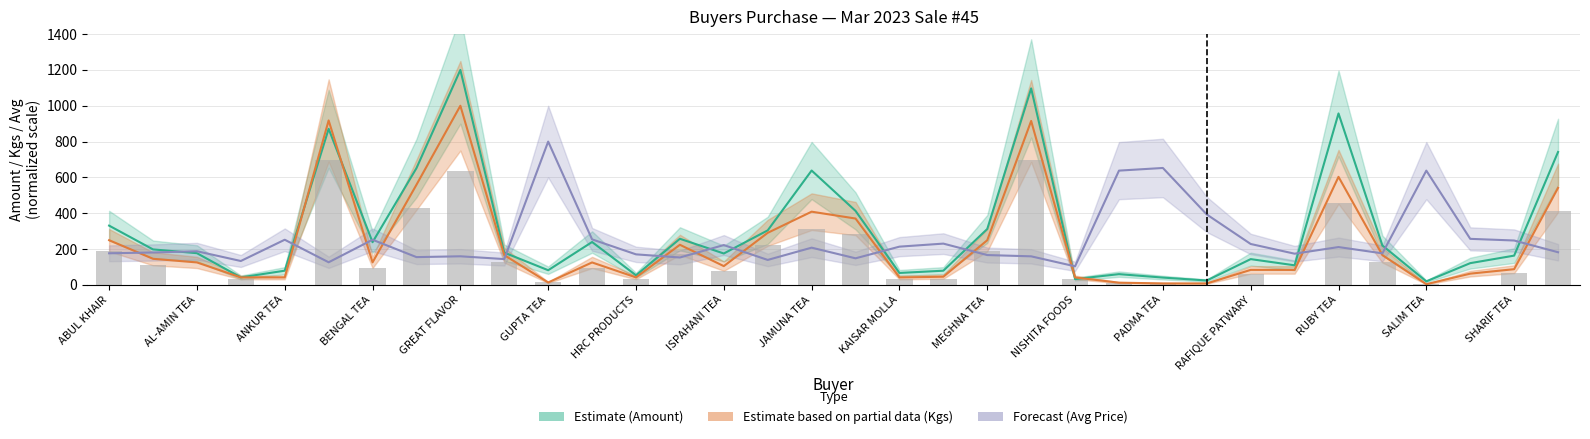

What is the average value of the Kgs (Partial Estimate) series?

232.7